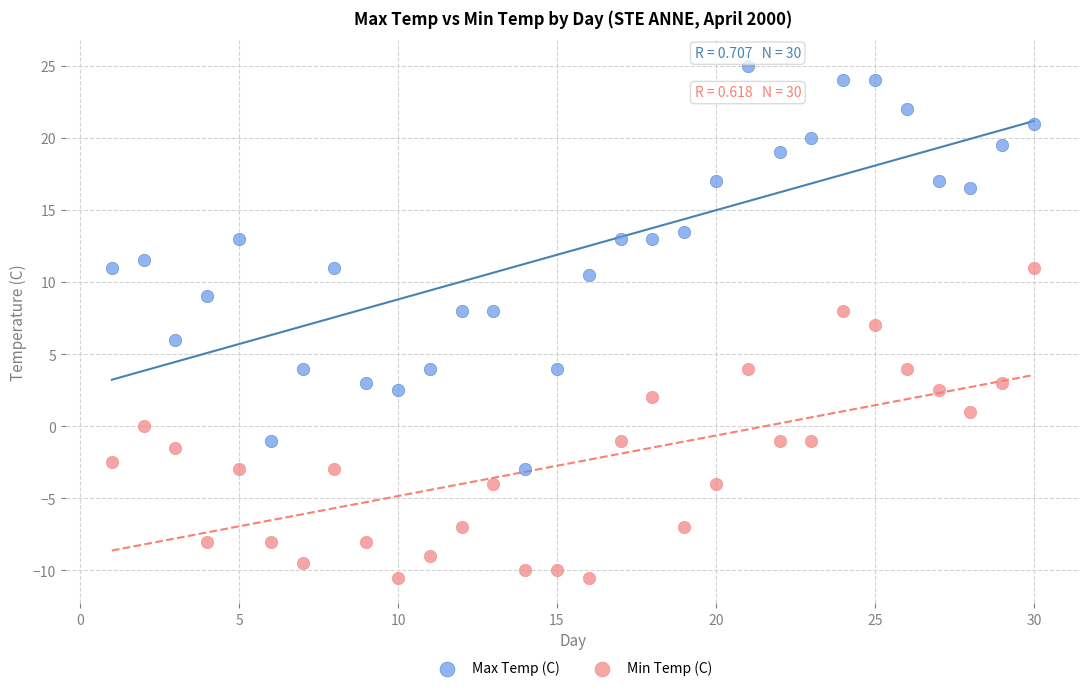

What is the X range (max minus min) for the scatter plot?

29.0